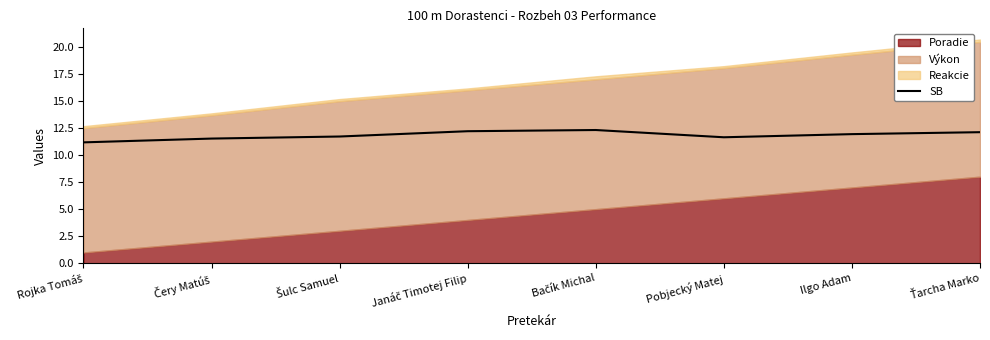

What is the minimum value for SB?

11.2